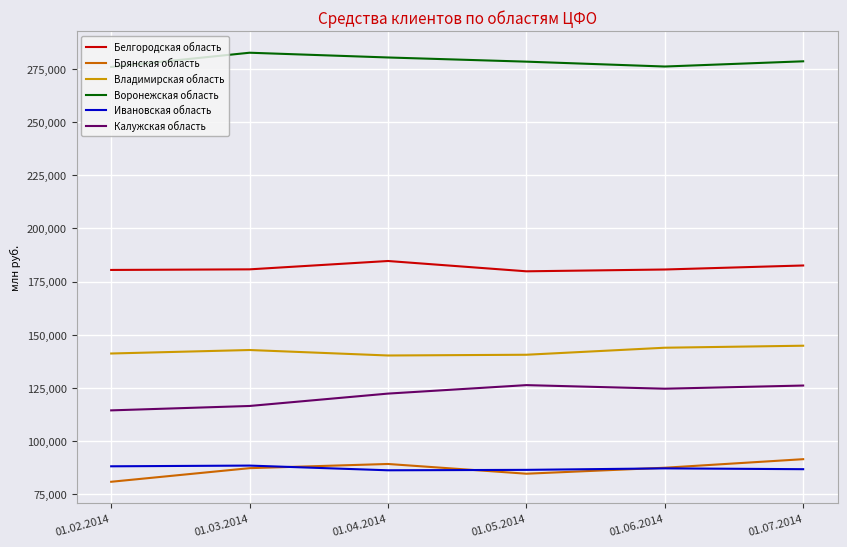

What position from the left is 01.06.2014?

5